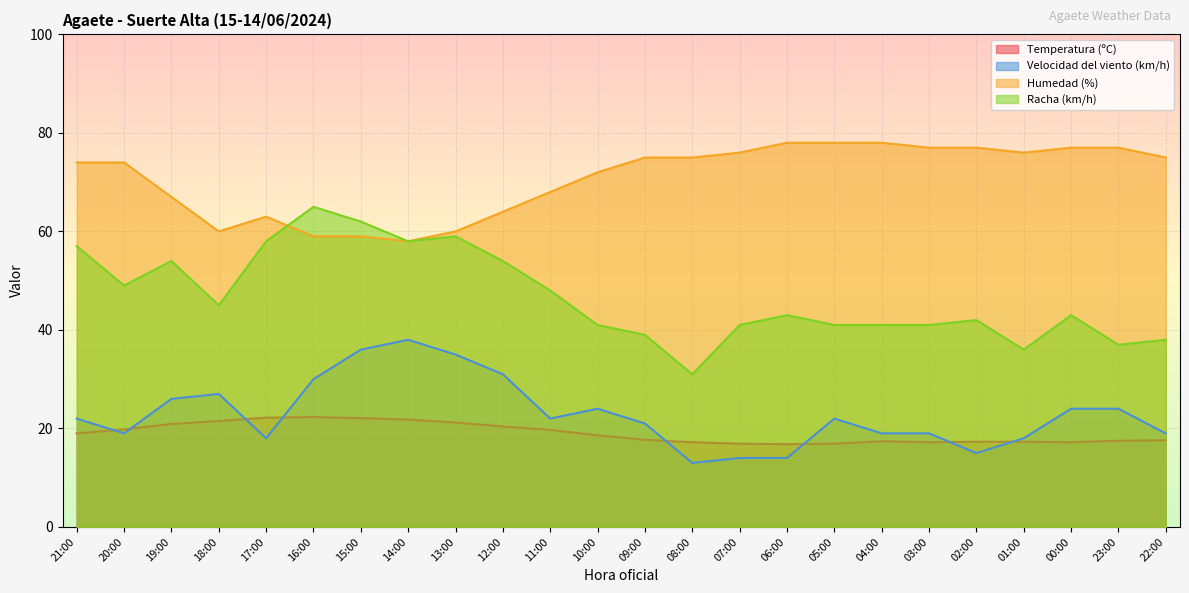

True or false: Racha (km/h) and Velocidad del viento (km/h) intersect in this chart.

False